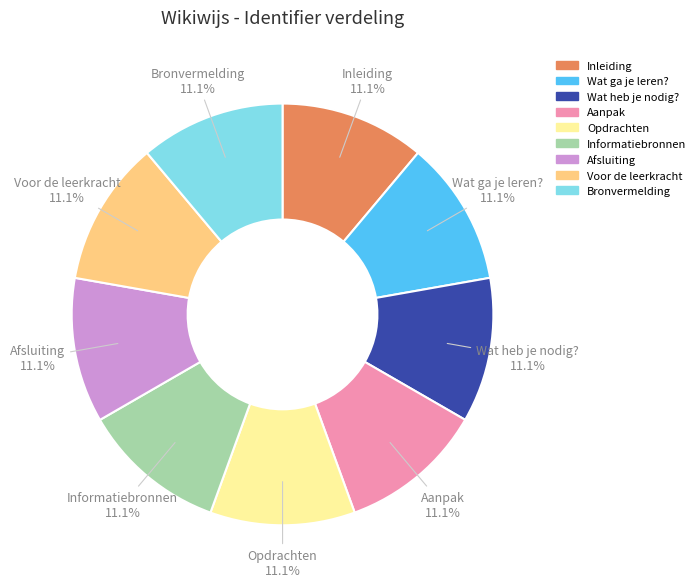

How many segments does this pie chart have?

9